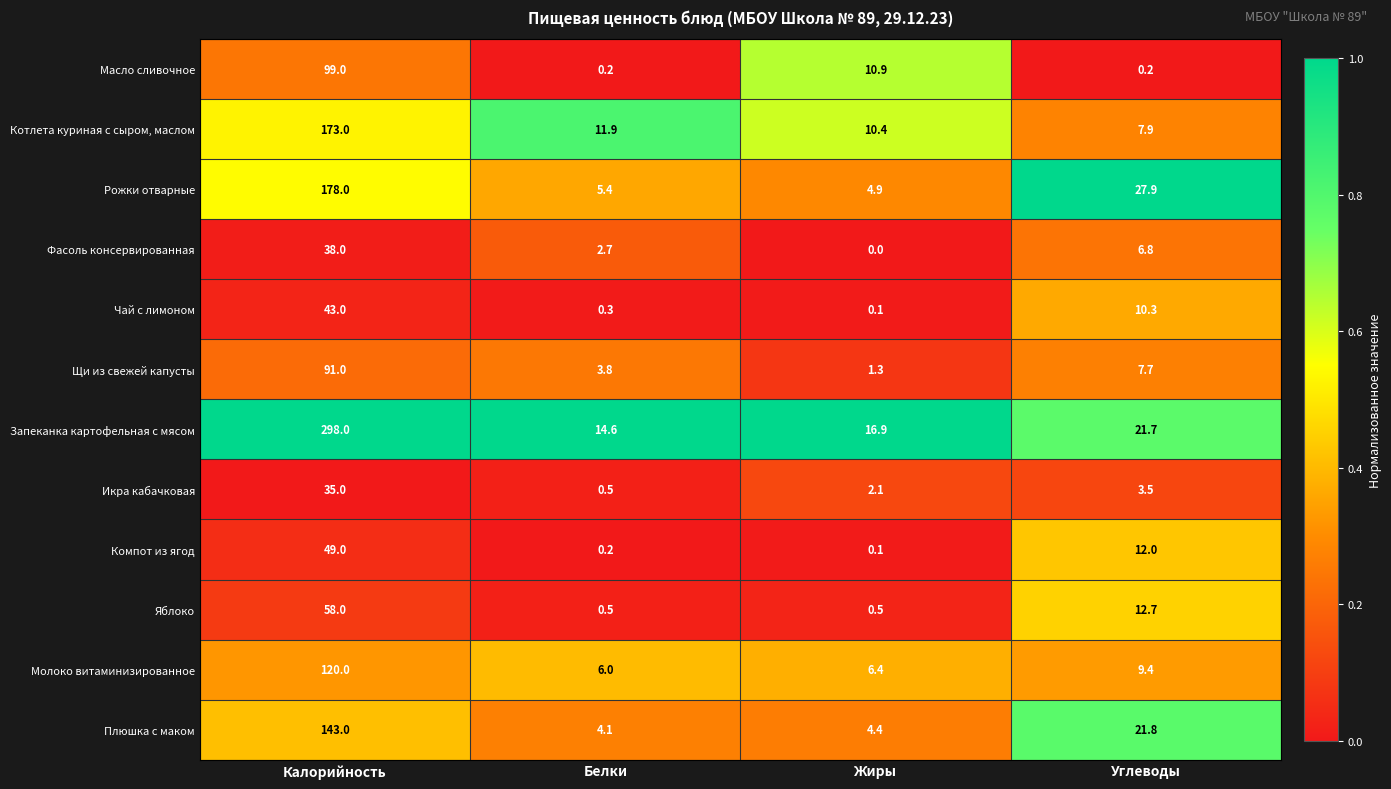

At which label does Котлета куриная с сыром, маслом reach its peak?

Калорийность